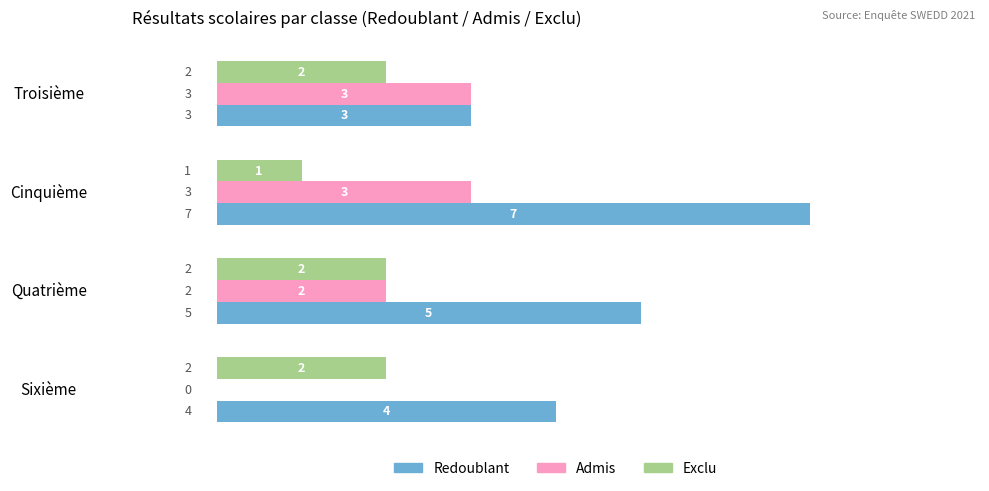

Which series has the largest total across all categories?

Redoublant